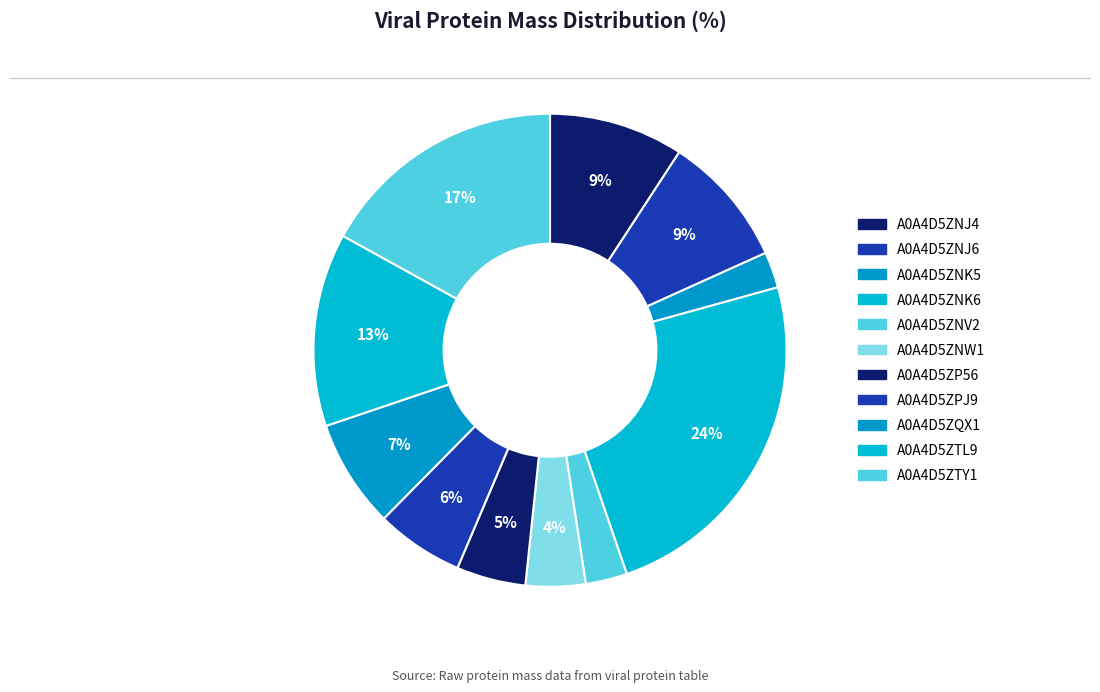

How many slices are in this pie chart?

11